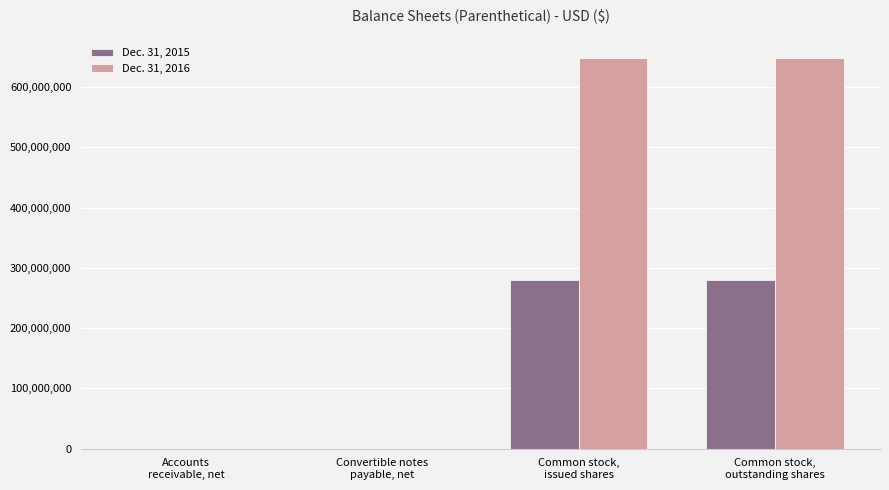

What is the sum of the Dec. 31, 2015 values at Accounts
receivable, net and Common stock,
outstanding shares?

280447725